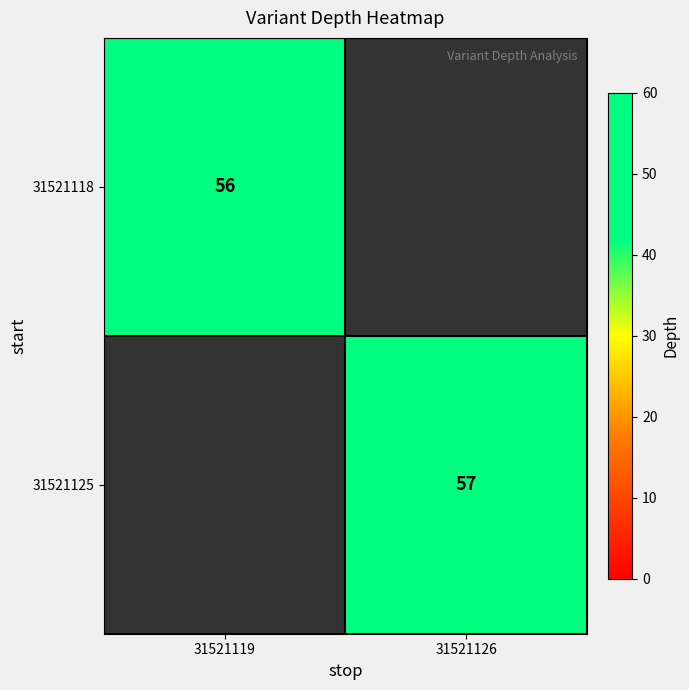

How many data points does each series have?

2